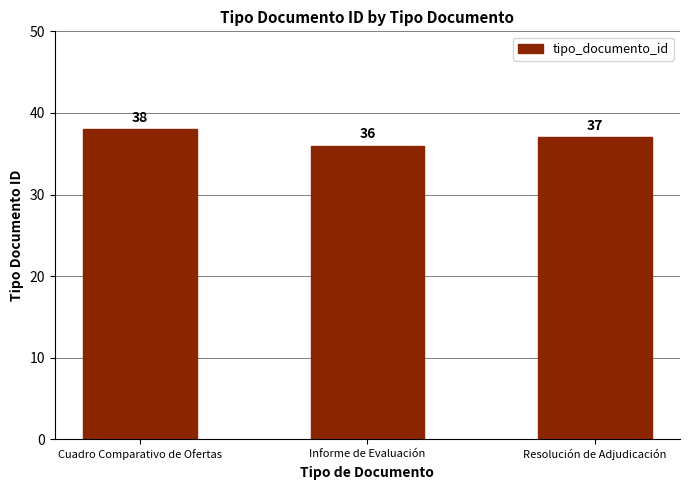

How many data points does each series have?

3